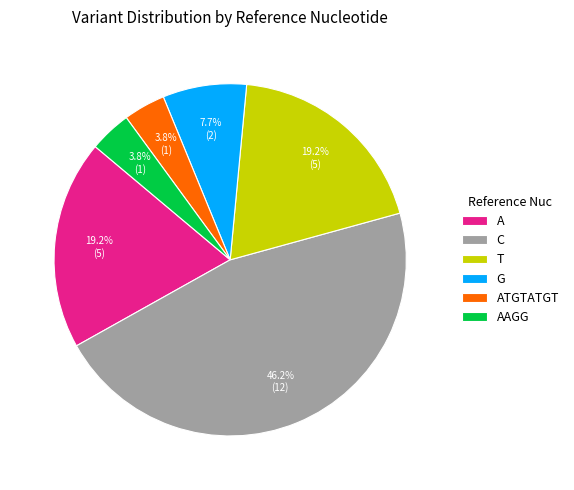

What is the largest slice in the pie chart?

C